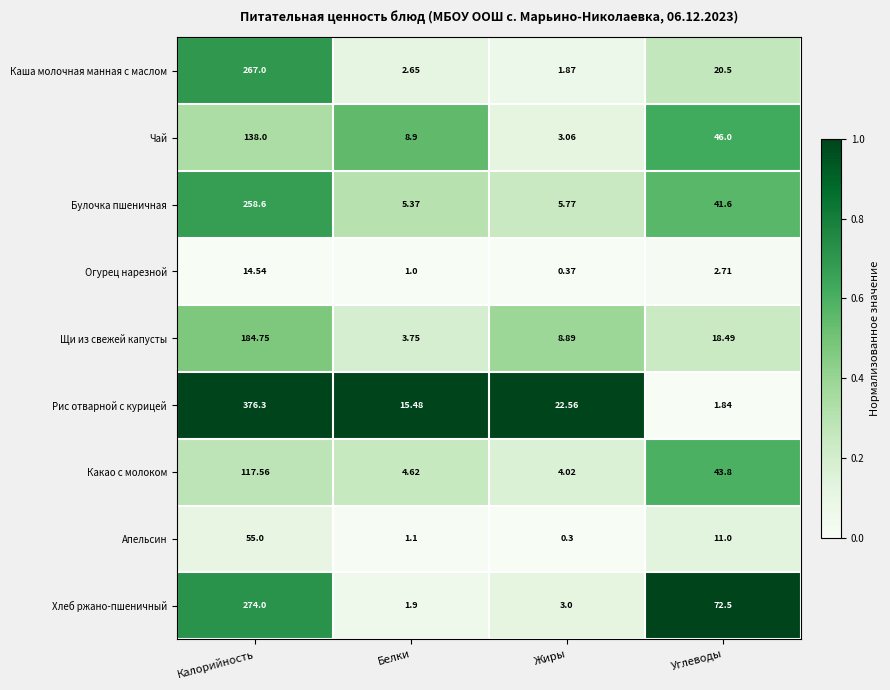

At which category is the sum across all series the highest?

Калорийность